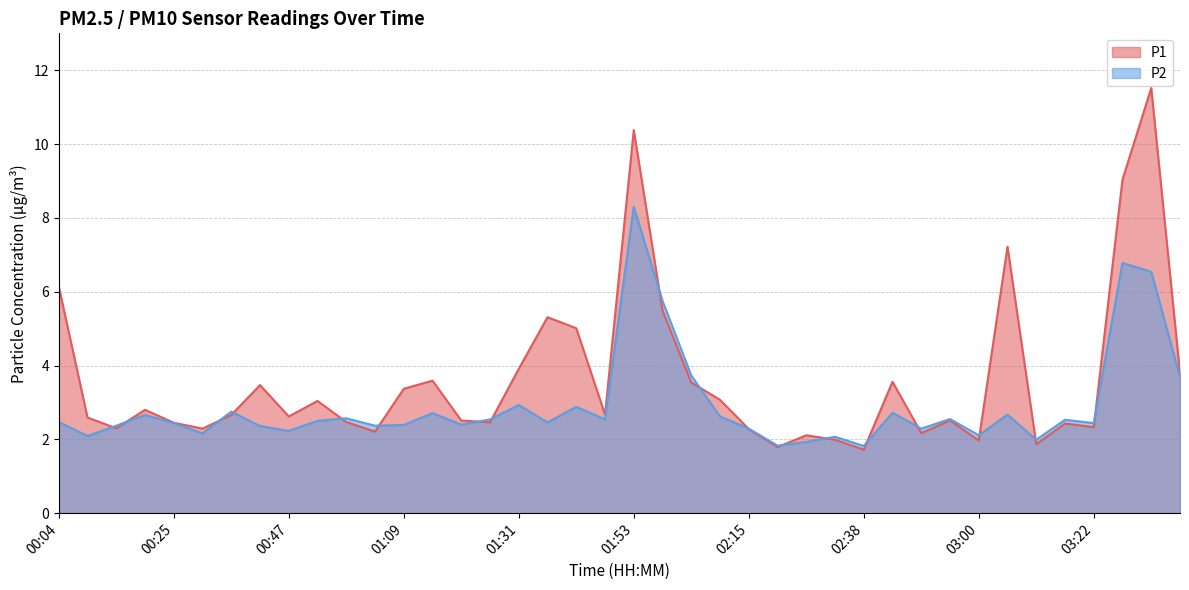

What is the label of the 22nd point from the right?

01:42